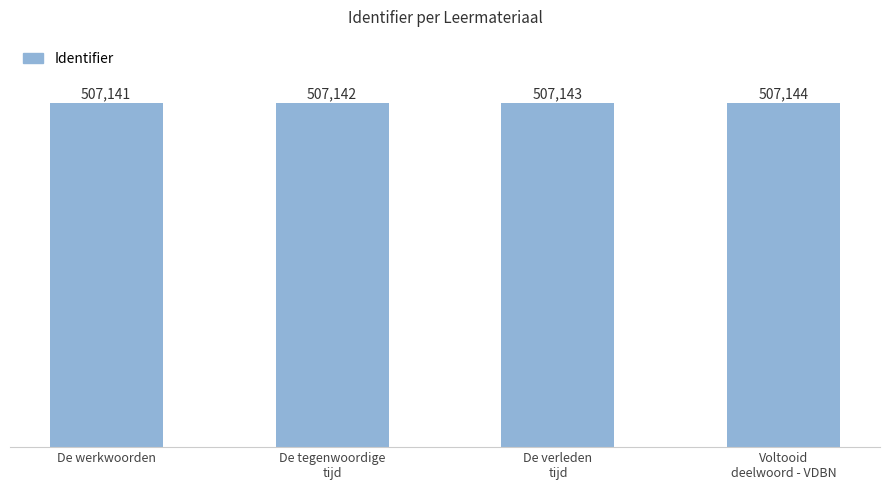

How many bars are there in total?

4